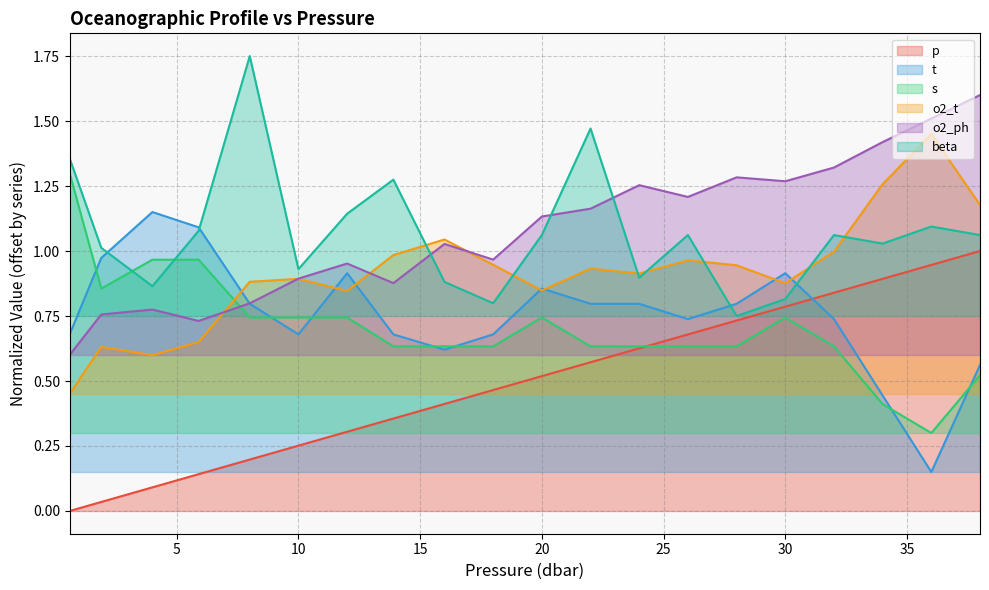

Is it true that o2_t equals 1.0 at 5.9?

False